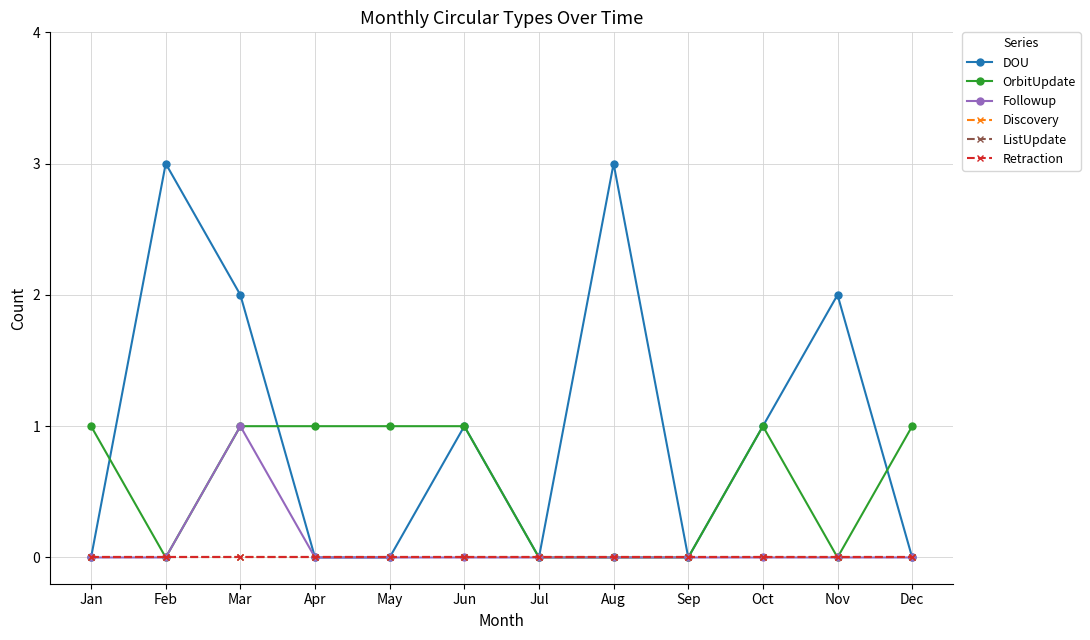

Which series changed the most between Jan and Dec?

DOU